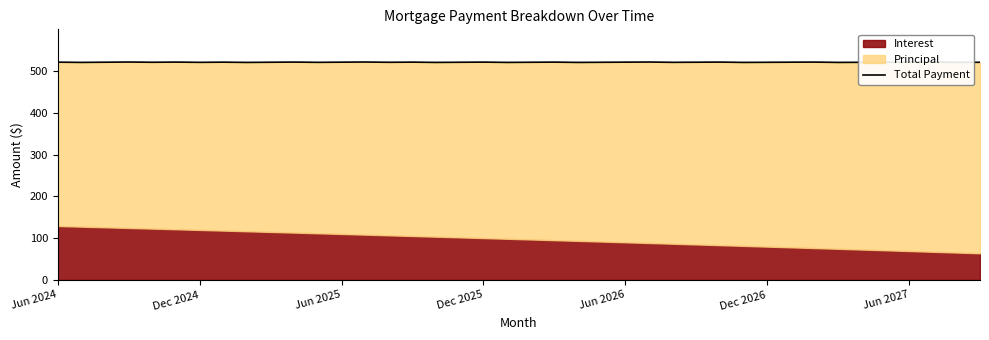

The chart shows a value of 520.7 at 20. True or false?

True